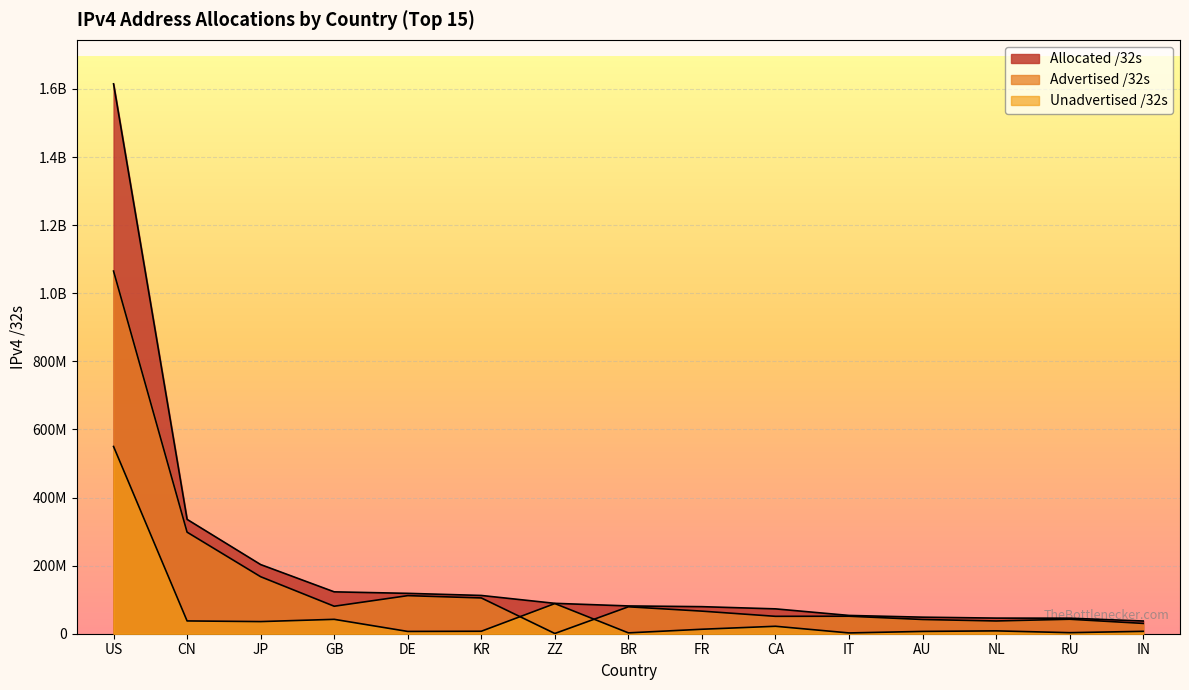

Reading left to right, list all the values displayed in this chart.

Advertised /32s: US=1065154080	CN=298256896	JP=167414592	GB=80745984	DE=111866368	KR=105103552	ZZ=688896	BR=79092992	FR=66330880	CA=51101184	IT=51400448	AU=41824448	NL=37474592	RU=42533888	IN=30295808
Unadvertised /32s: US=549948384	CN=37570304	JP=35666624	GB=42256152	DE=6713472	KR=7275072	ZZ=88546312	BR=2500864	FR=13140016	CA=21896960	IT=2294592	AU=6786112	NL=8390080	RU=3067904	IN=7027200
Allocated /32s: US=1615102464	CN=335827200	JP=203081216	GB=123002136	DE=118579840	KR=112378624	ZZ=89235208	BR=81593856	FR=79470896	CA=72998144	IT=53695040	AU=48610560	NL=45864672	RU=45601792	IN=37323008